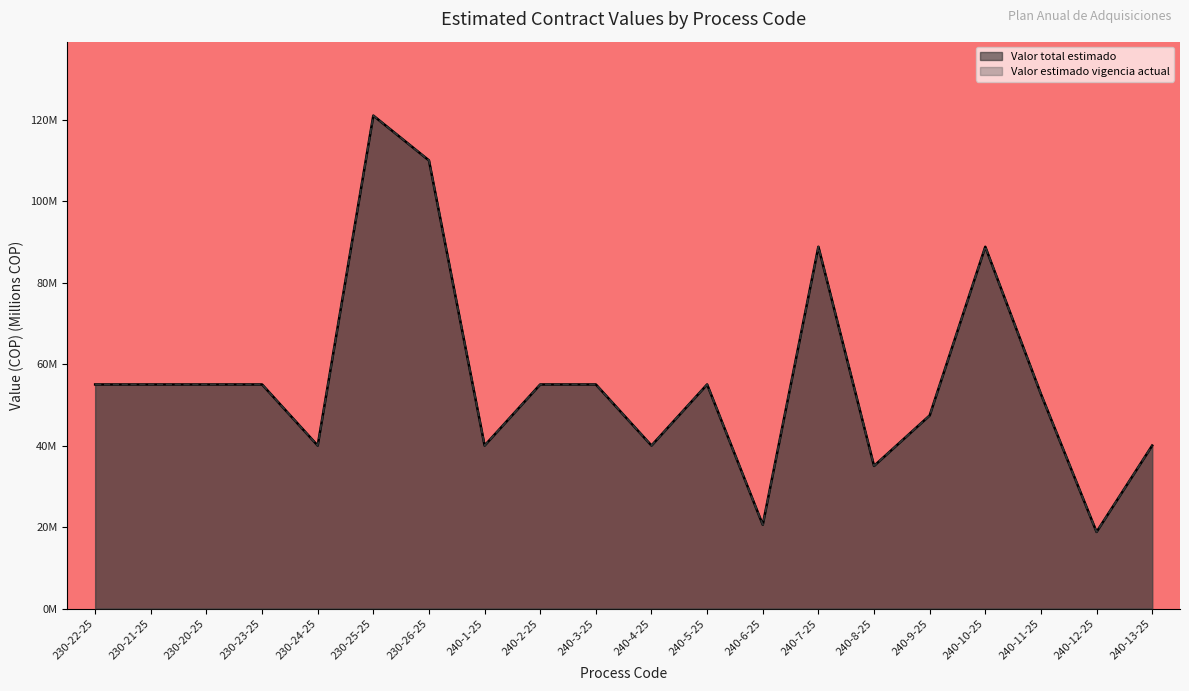

Between 230-21-25 and 240-13-25, which series saw the biggest shift?

Valor total estimado